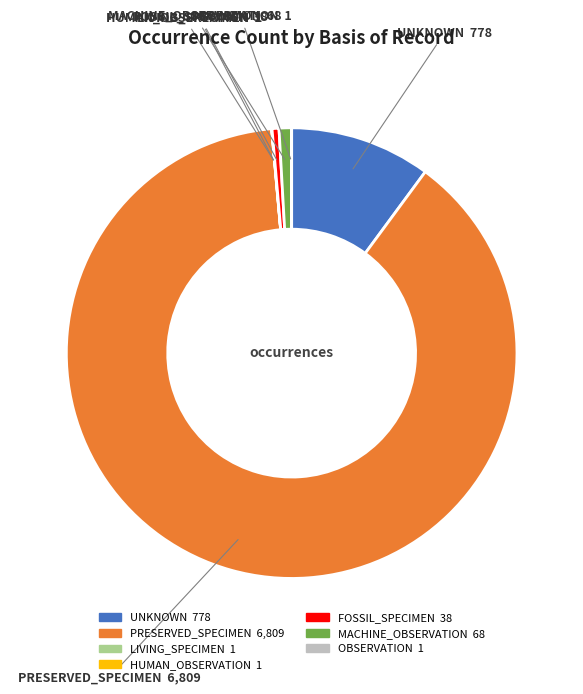

Is there any slice that represents more than half of the pie?

Yes